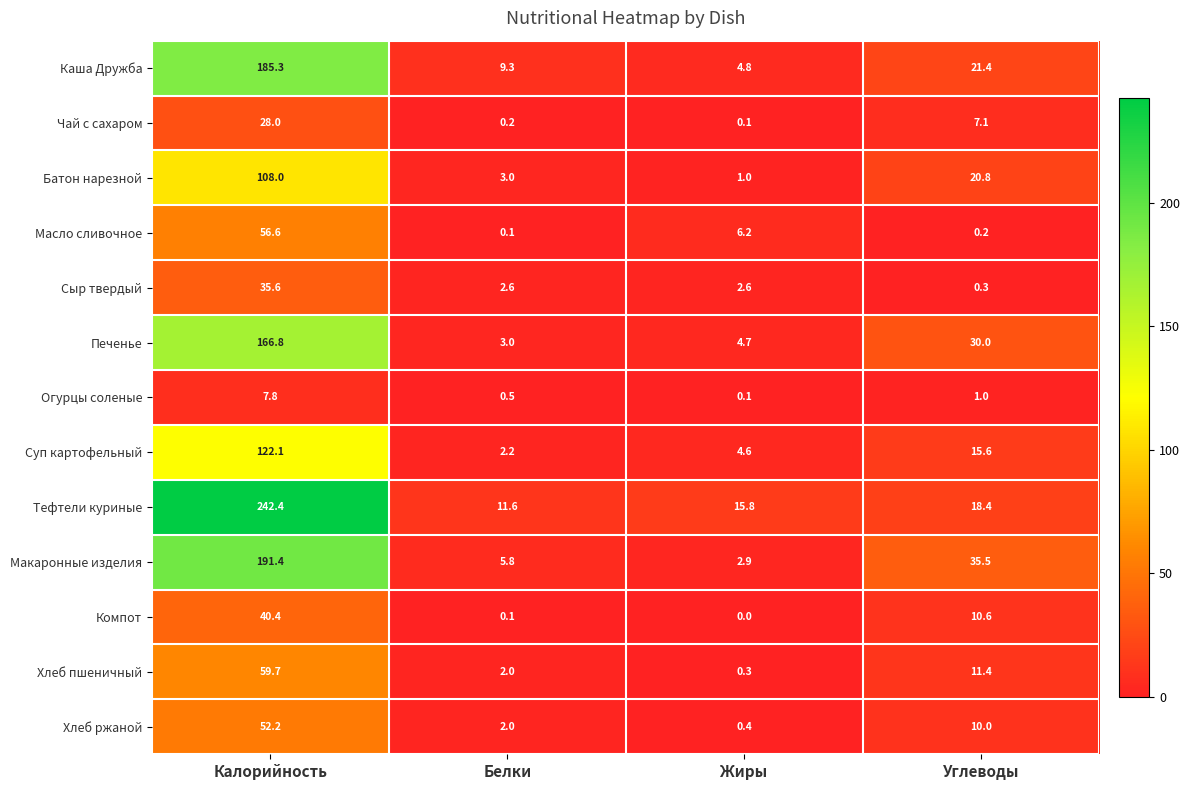

Is the value of Хлеб ржаной at Калорийность greater than the value of Макаронные изделия at Калорийность?

No